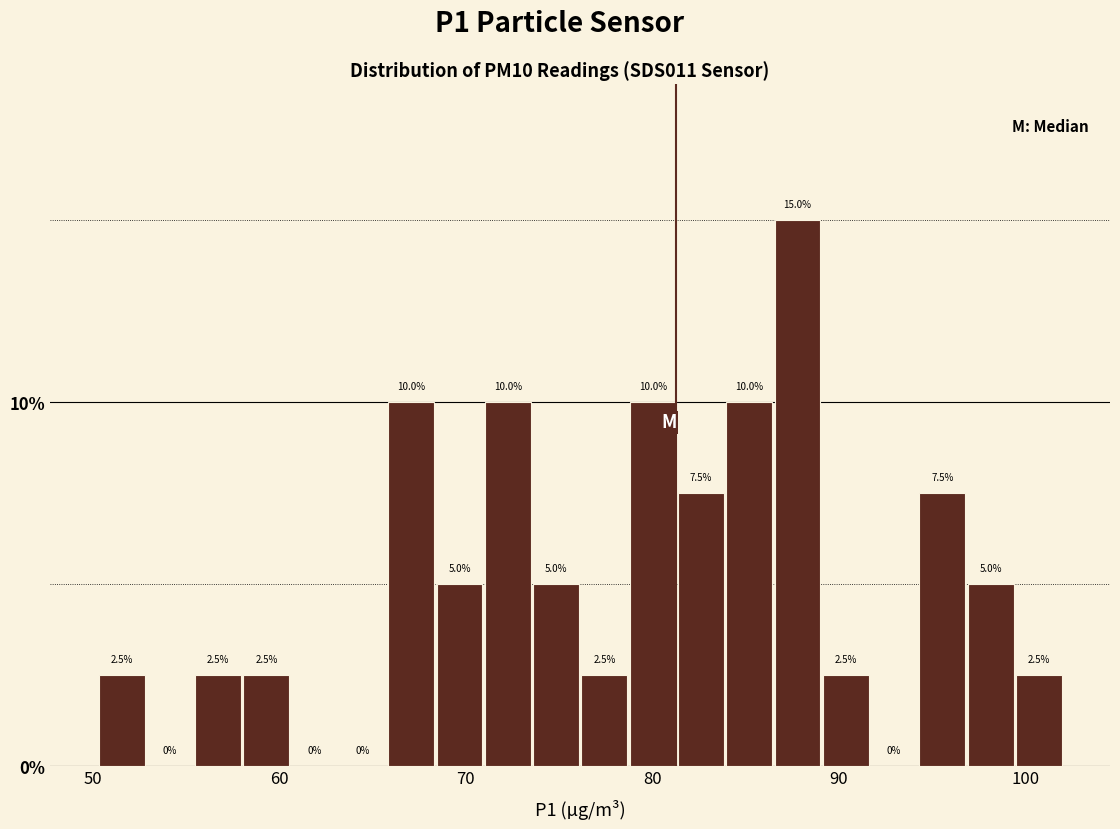

Read against the x-axis, roughly where is the centre of the tallest bar?

88